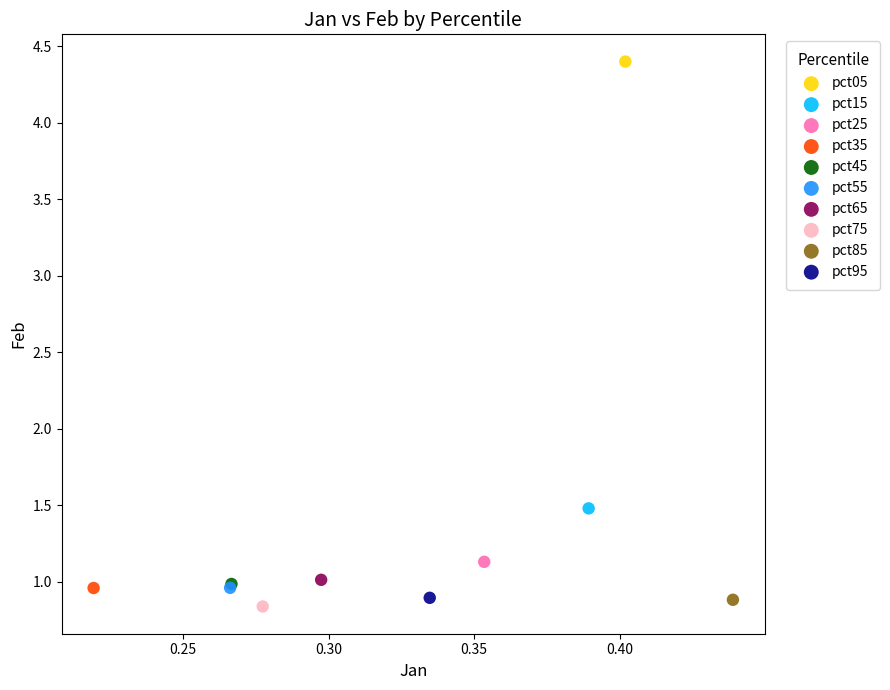

Which series reaches the minimum Y coordinate?

pct75